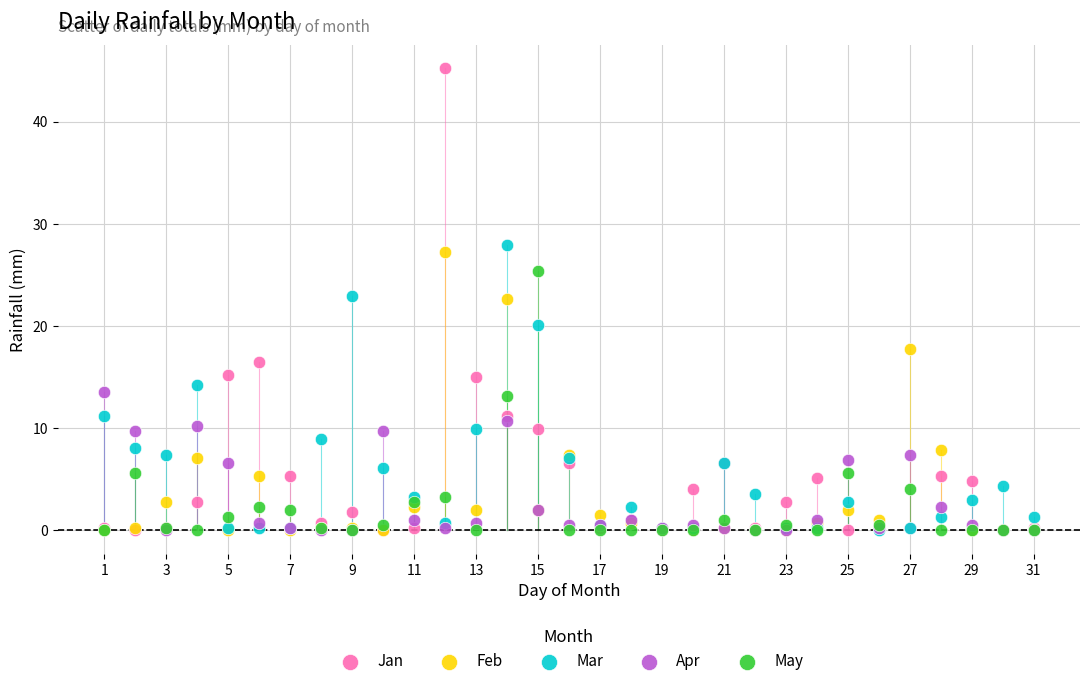

Which series has the largest Y range (max minus min)?

Jan